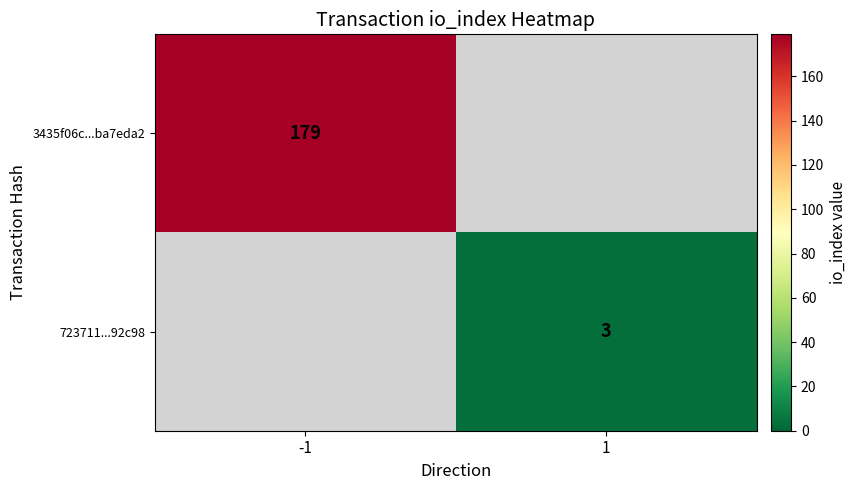

Is it true that 723711...92c98 equals 1 at 1?

False